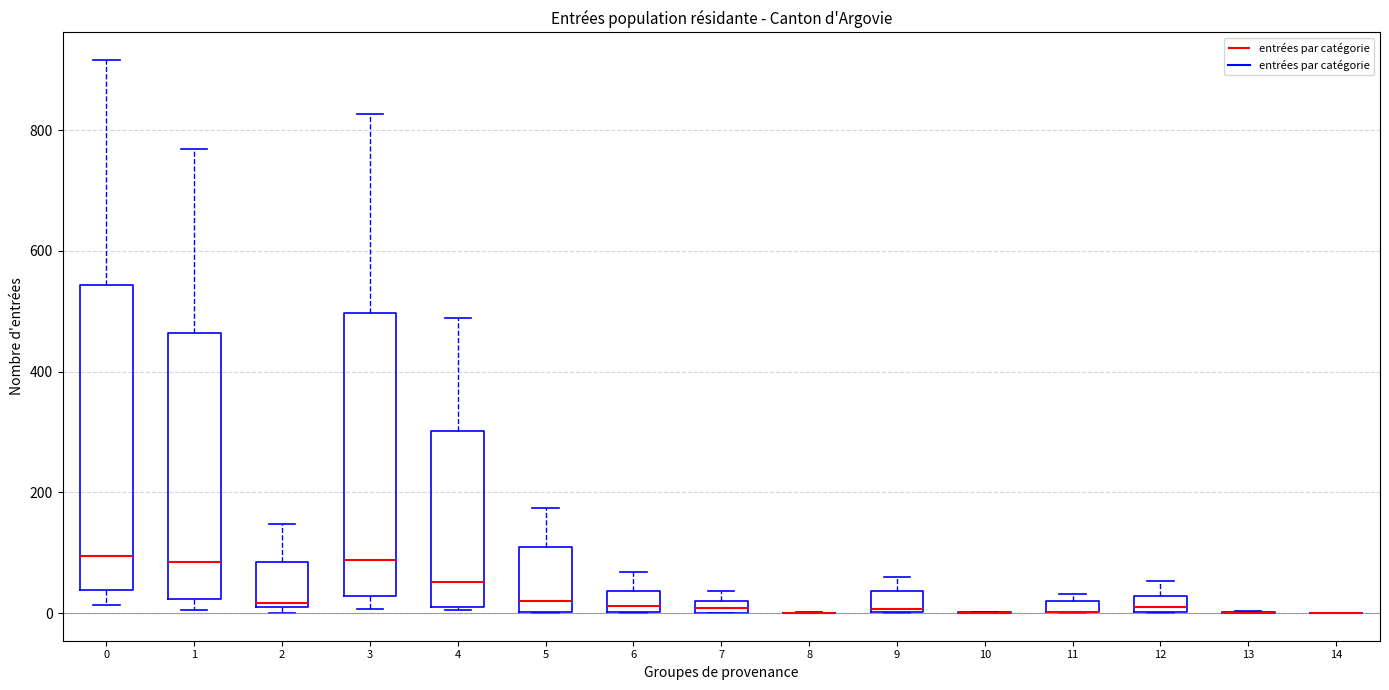

Which box is the tallest, from its lower edge to its upper edge?

0